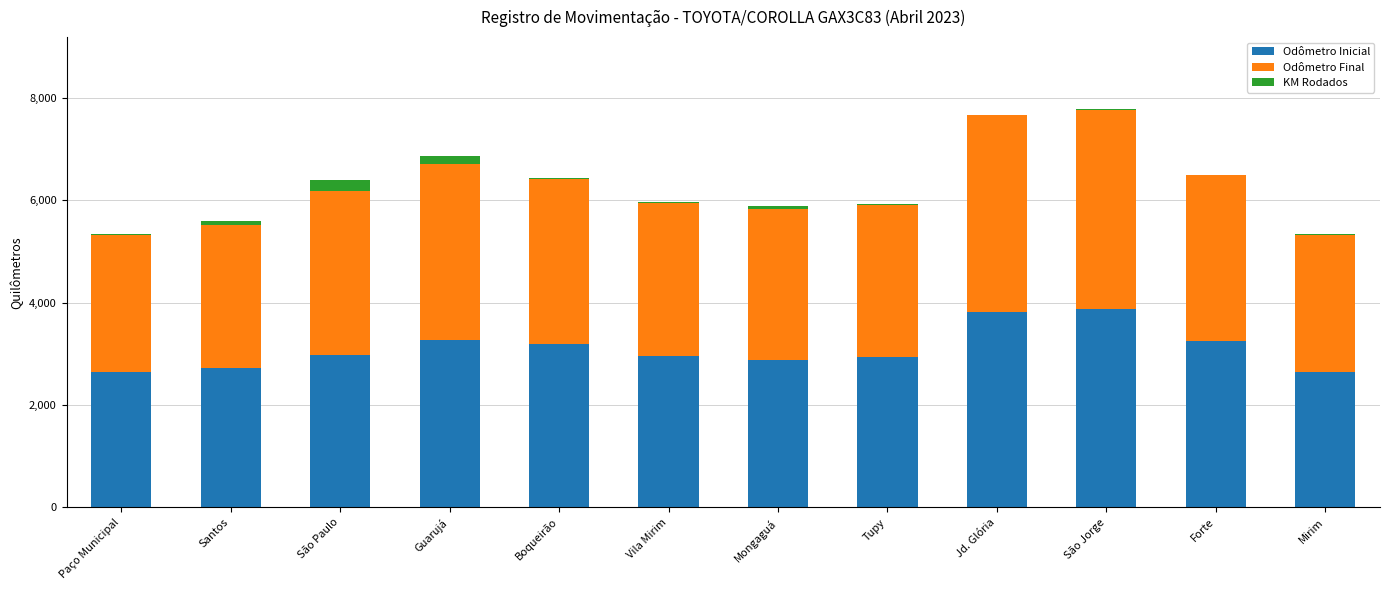

The Odômetro Inicial series shows 1015 at Santos. True or false?

False